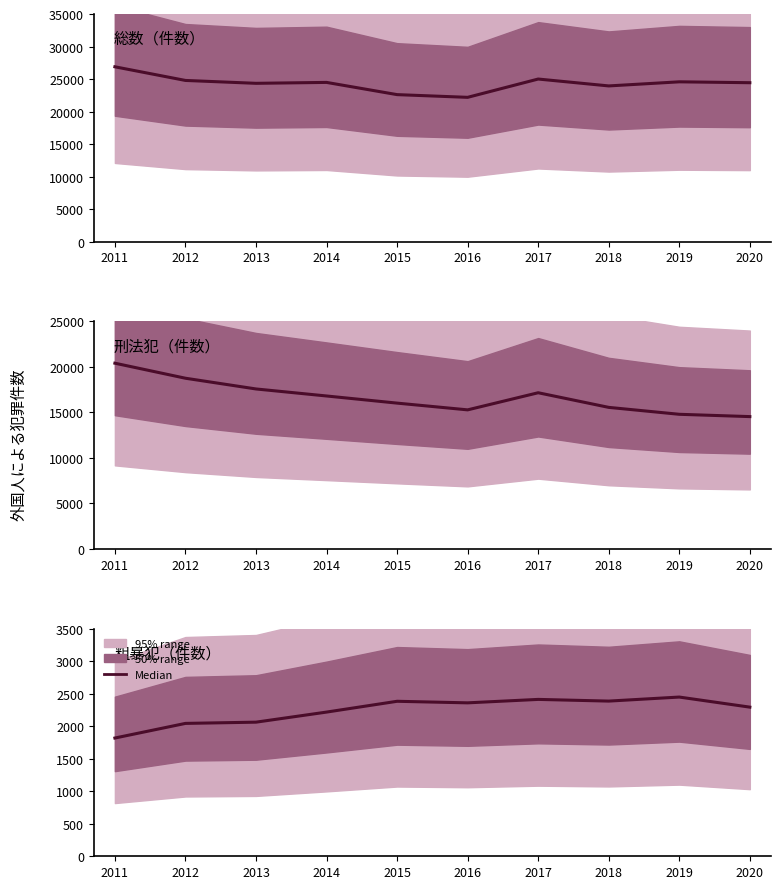

The 総数（件数） series shows 24436 at 2020. True or false?

True